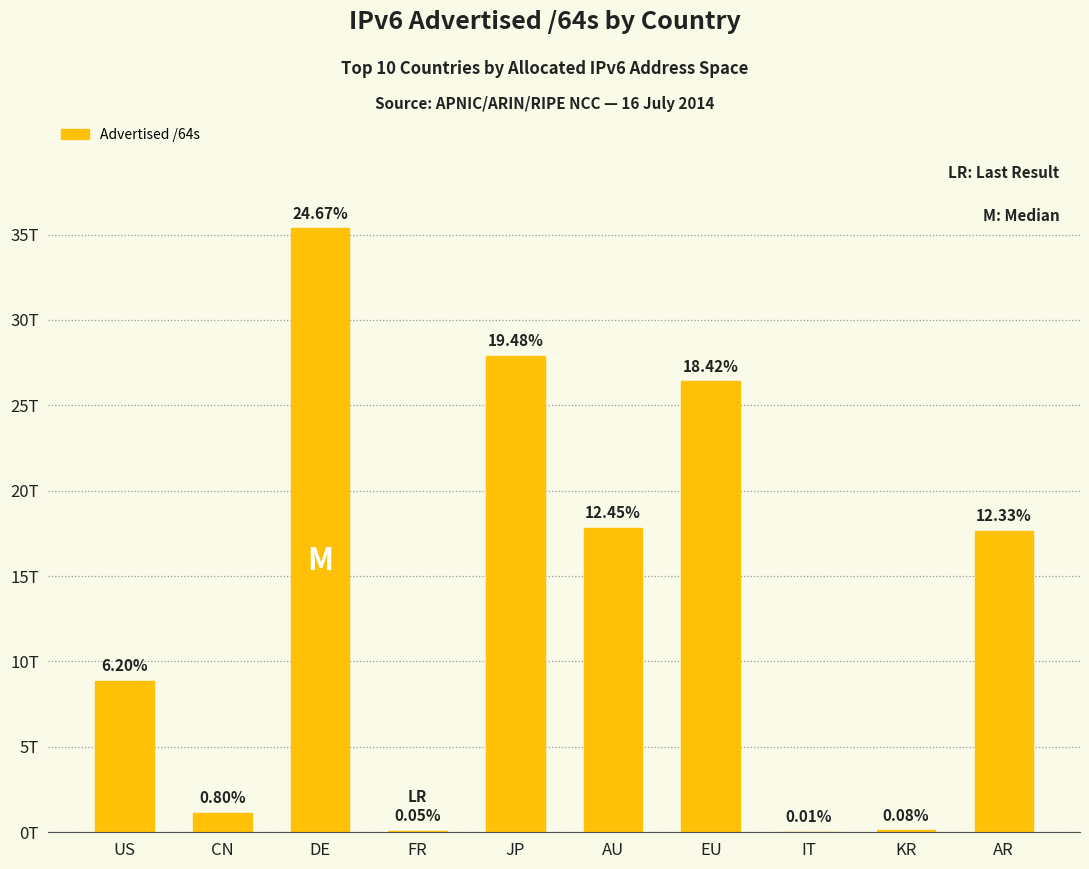

Is it true that the value at DE is 35356170846208?

True